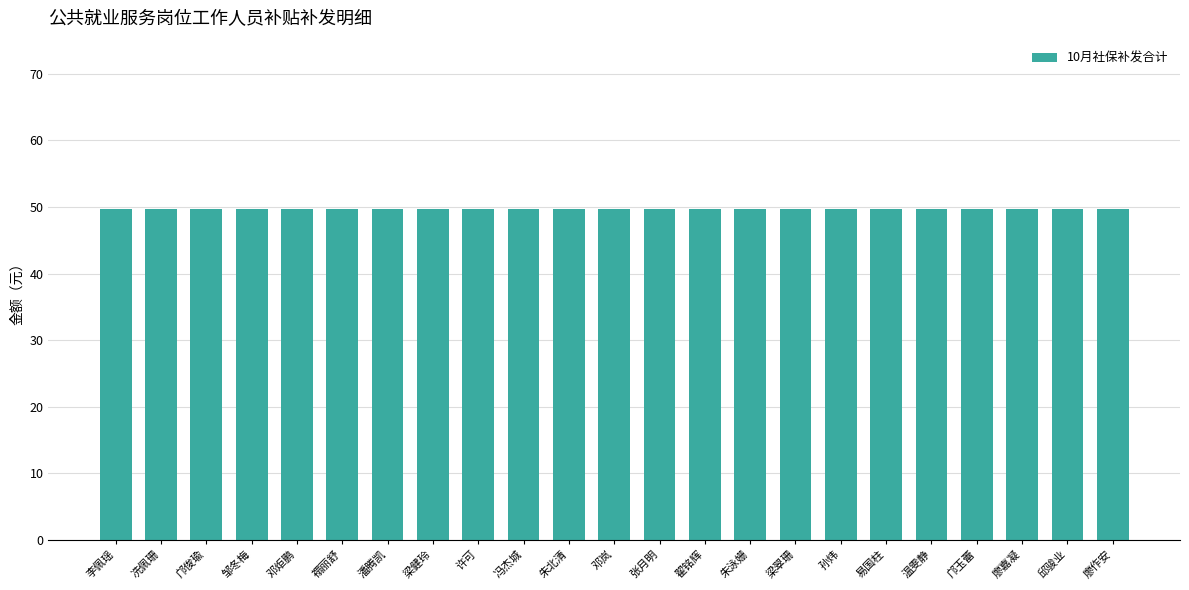

Rank the categories by 单位补缴社保费 value from lowest to highest.

李佩瑶, 冼佩珊, 邝俊瑜, 邹冬梅, 邓炬鹏, 禤丽舒, 潘腾凯, 梁健玲, 许可, 冯杰城, 朱北清, 邓岚, 张月明, 翟铭辉, 朱泳姗, 梁翠珊, 孙炜, 易国柱, 温雯静, 邝玉蕾, 廖嘉凝, 邱骏业, 廖作安